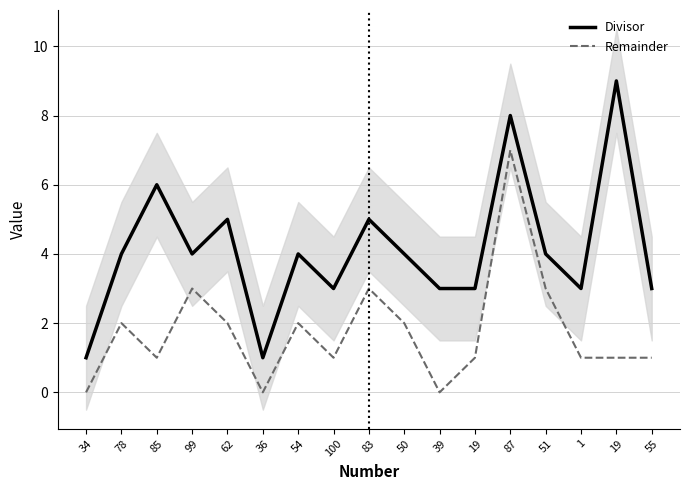

What is the difference between the maximum and minimum values in the Remainder series?

7